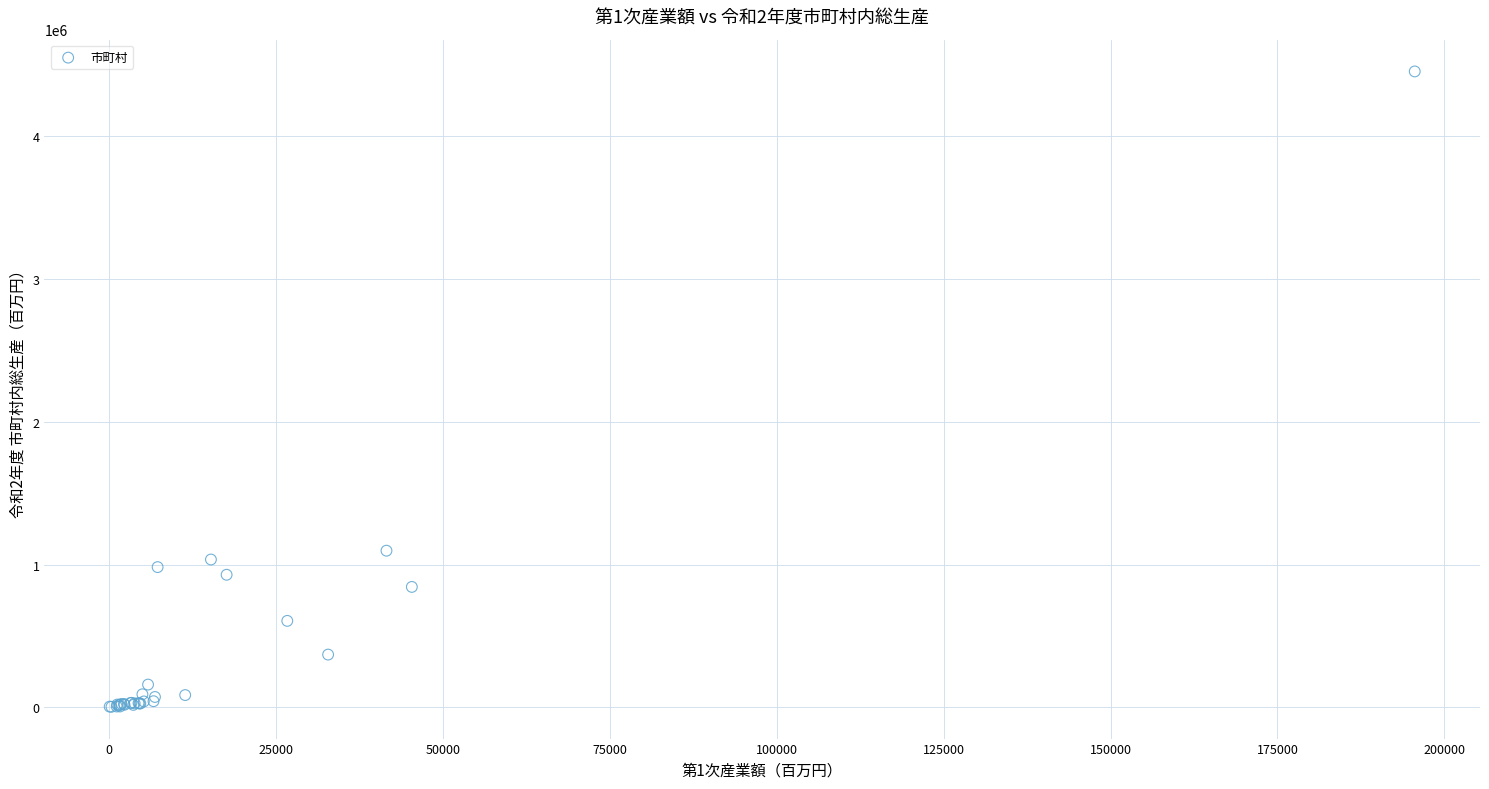

What Y value in the scatter plot is closest to 2228827?

1097402